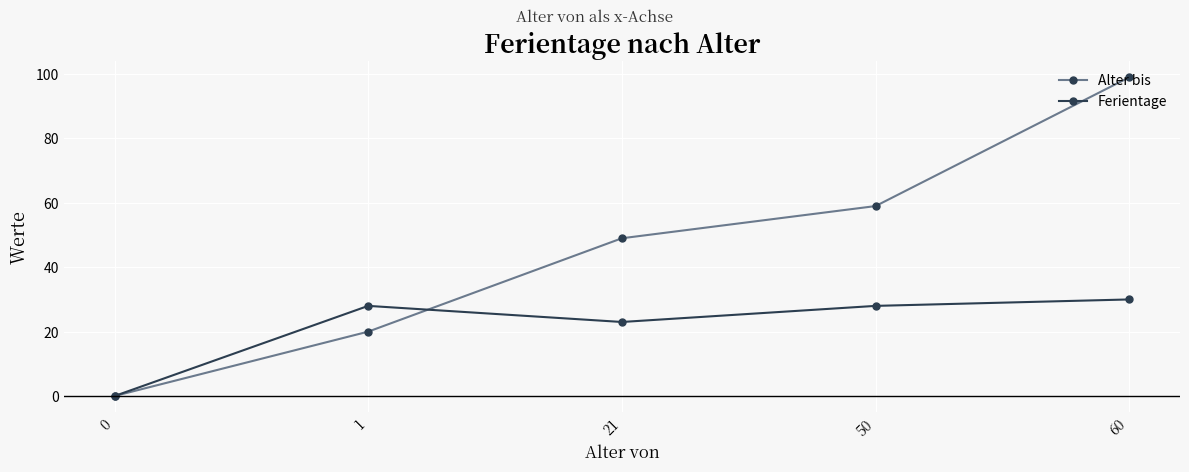

What are all the series names shown in the legend?

Alter bis, Ferientage